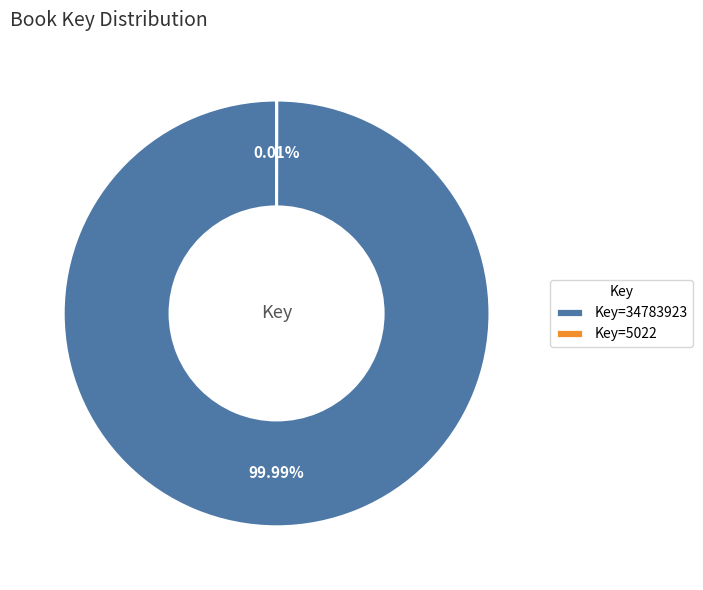

Which slice represents more than half of the pie?

Key=34783923